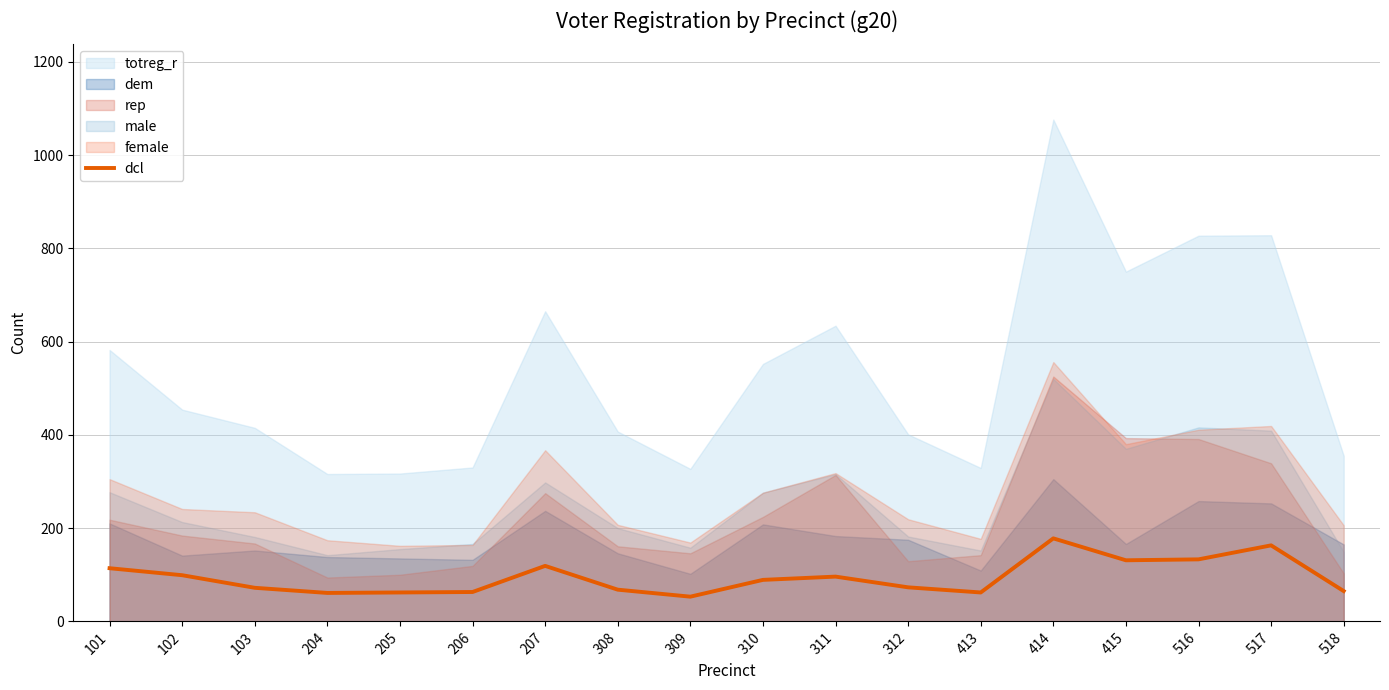

What is the change in value from 102 to 517?

+64